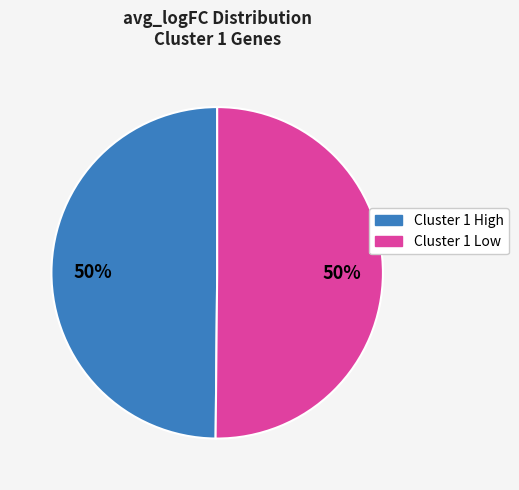

To the nearest percent, what is the average slice percentage?

50%